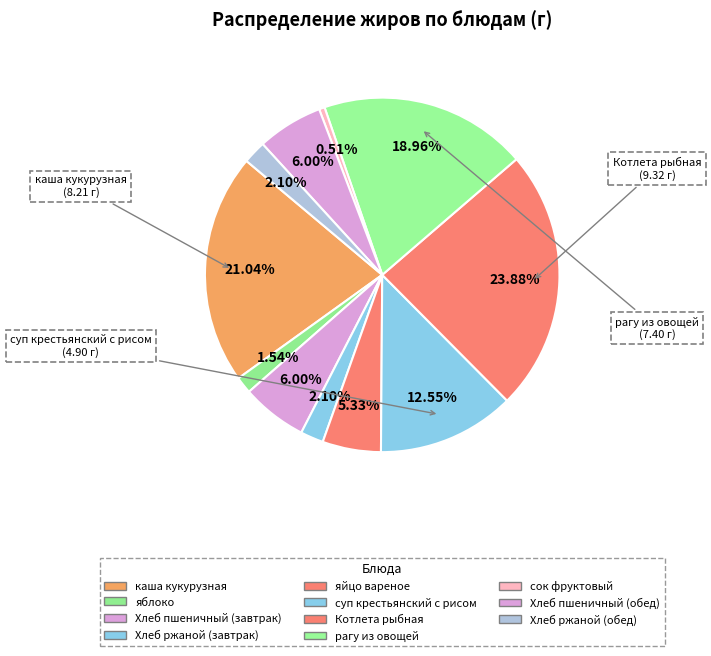

Count the number of slices in the pie.

11